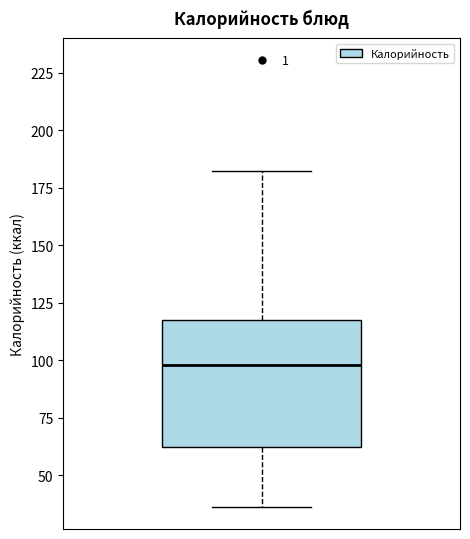

Where does the upper whisker of the box end on the y-axis? The values are not printed on the chart, so give them approximately, as read against the axis.

180